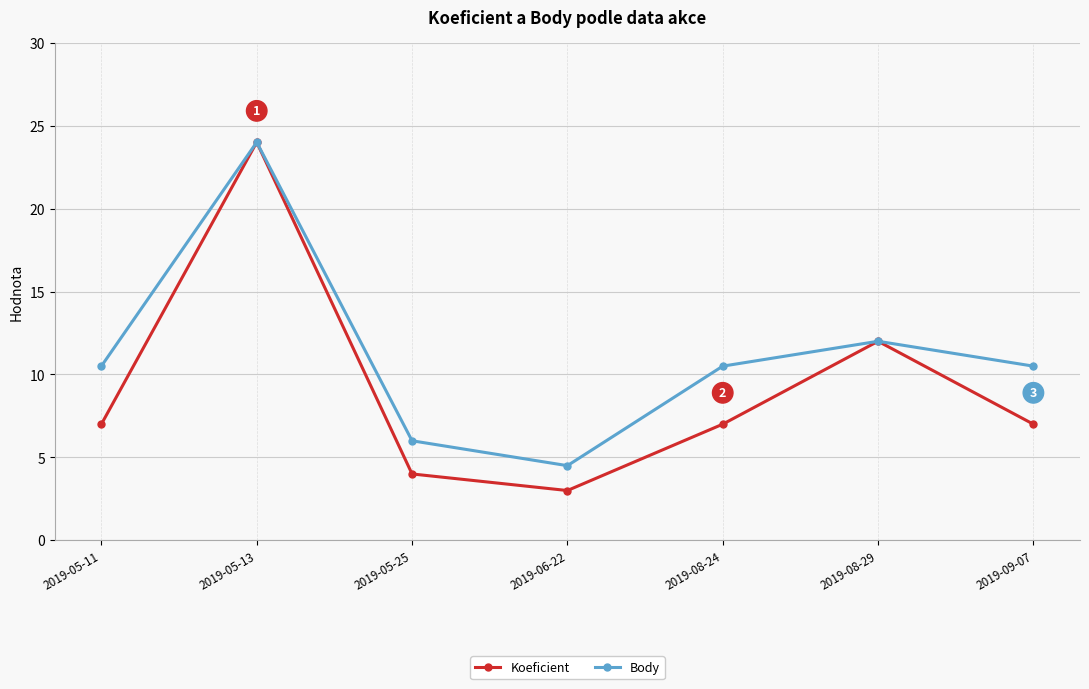

What is the highest value of the Koeficient series?

24.0